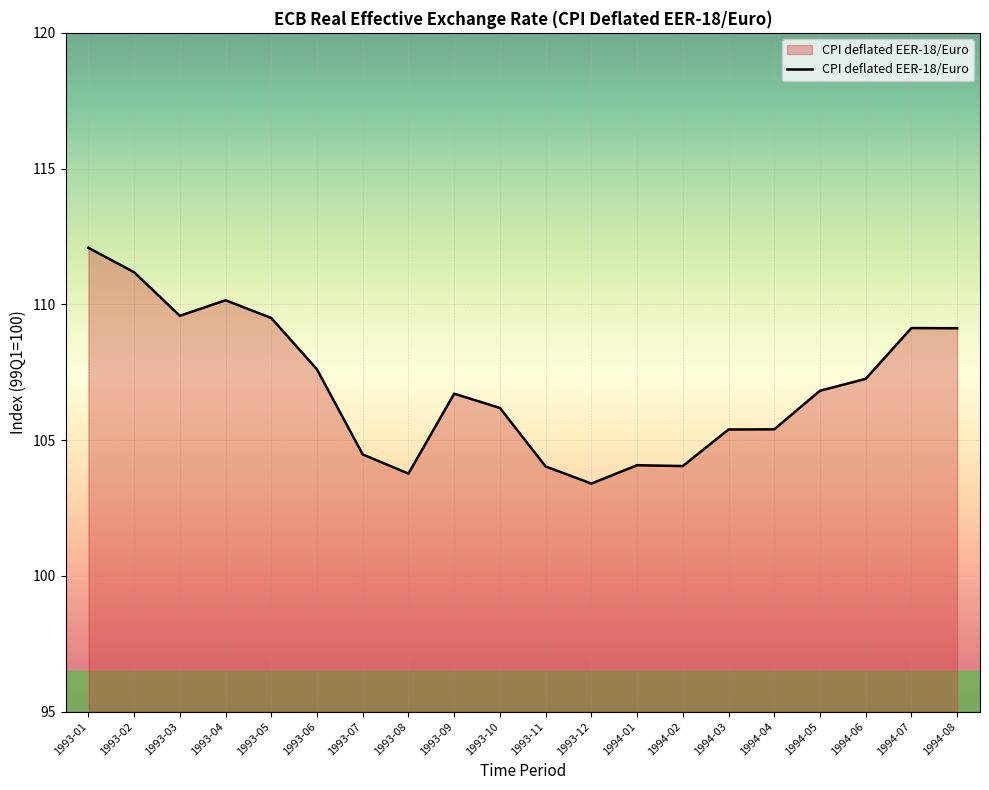

What is the smallest value displayed?

103.4